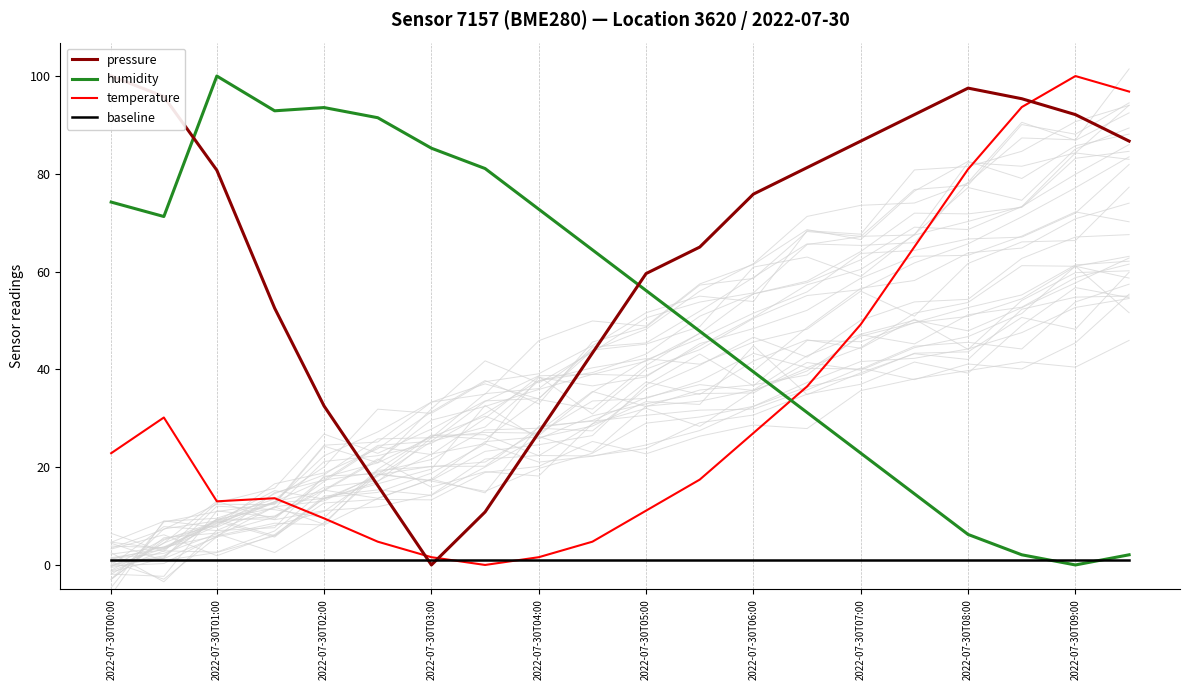

What are all the series names shown in the legend?

pressure, humidity, temperature, baseline